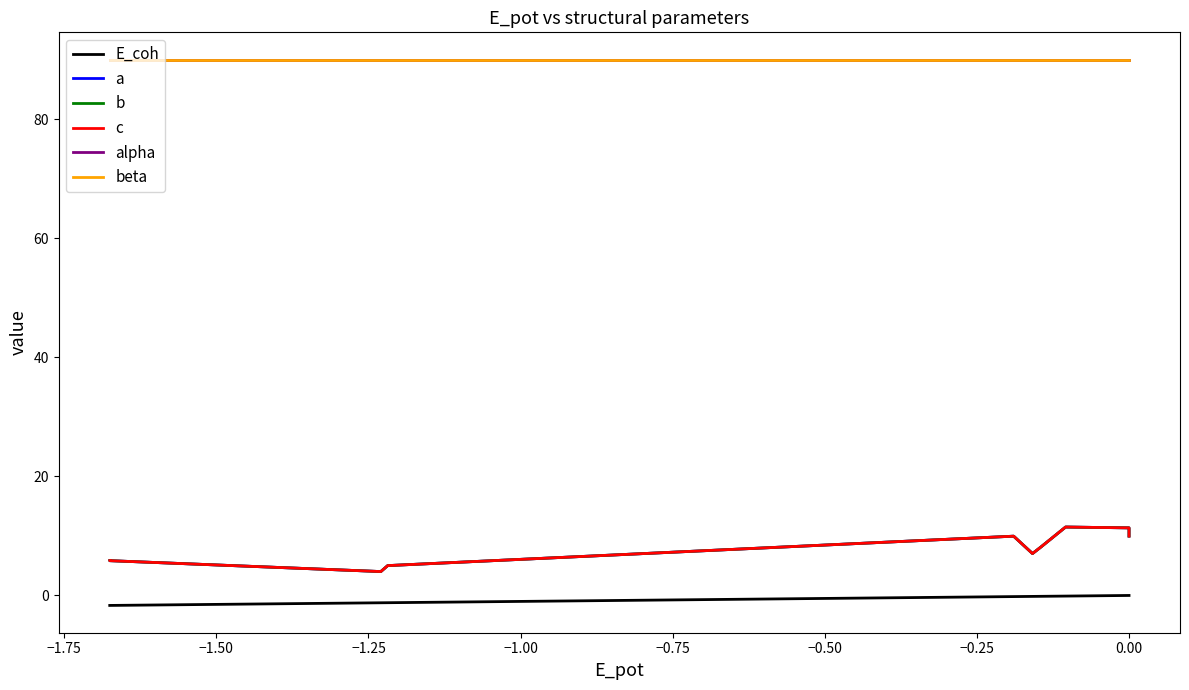

Where does the a series first go above 8?

−0.75